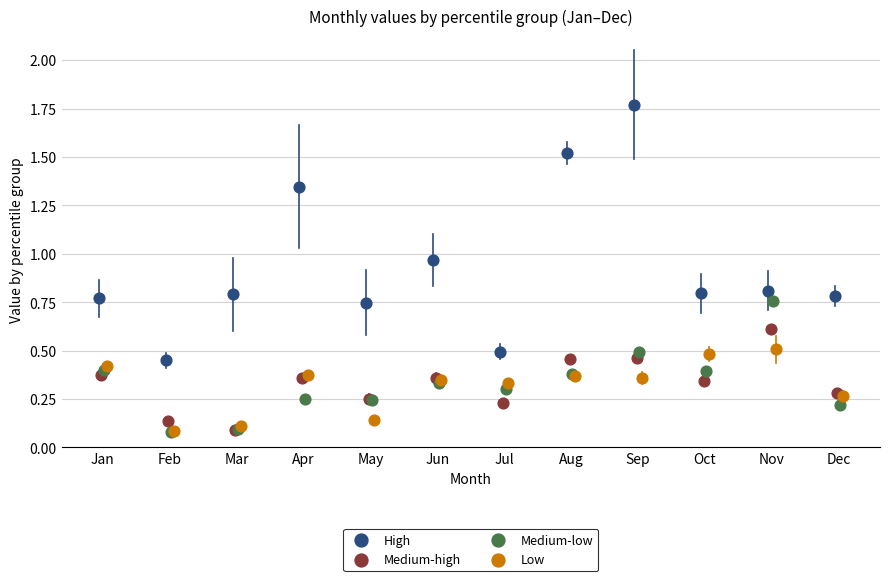

Which series has the largest Y range (max minus min)?

High